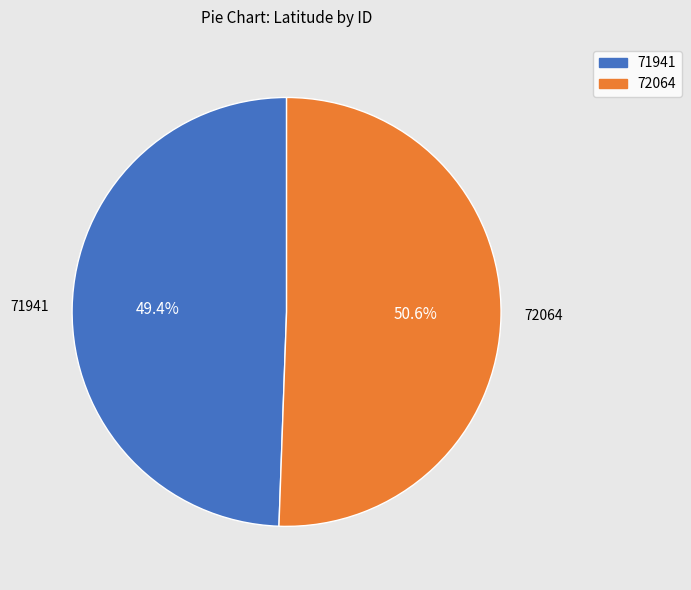

To the nearest percent, what portion does 71941 represent?

49%